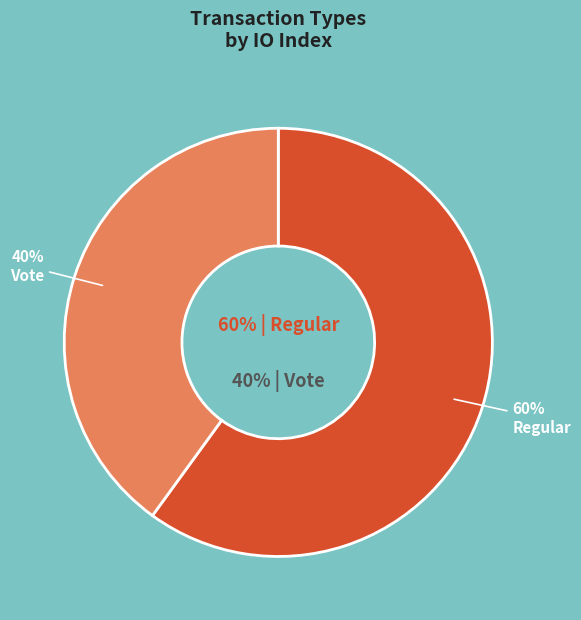

True or false: Regular accounts for 60% of the total.

True